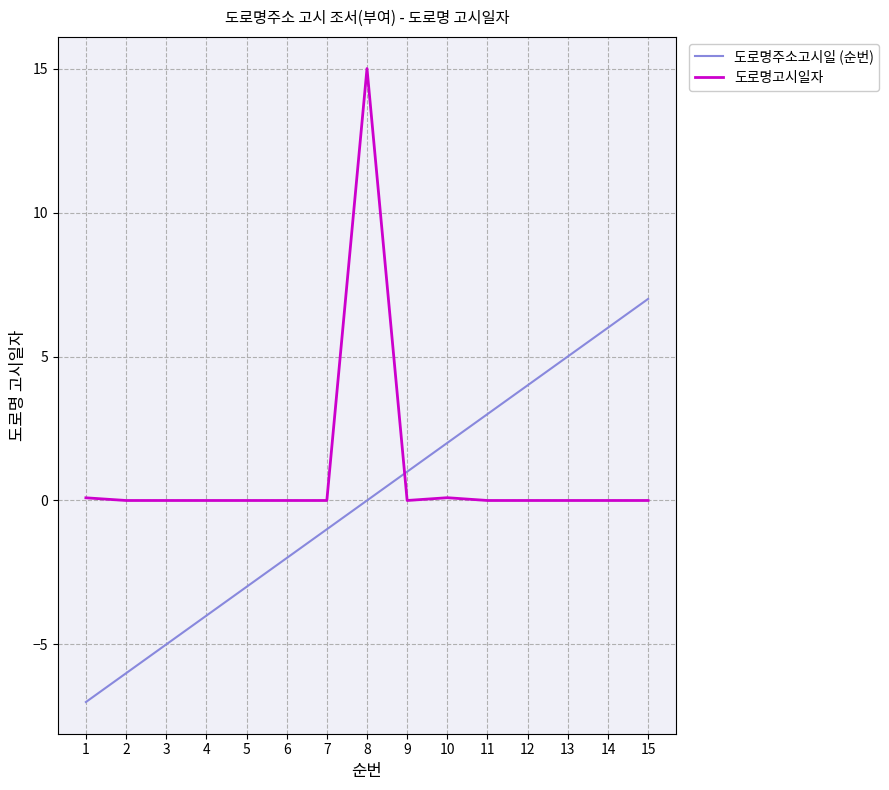

Rank the series at 10 from highest to lowest value.

도로명주소고시일 (순번), 도로명고시일자